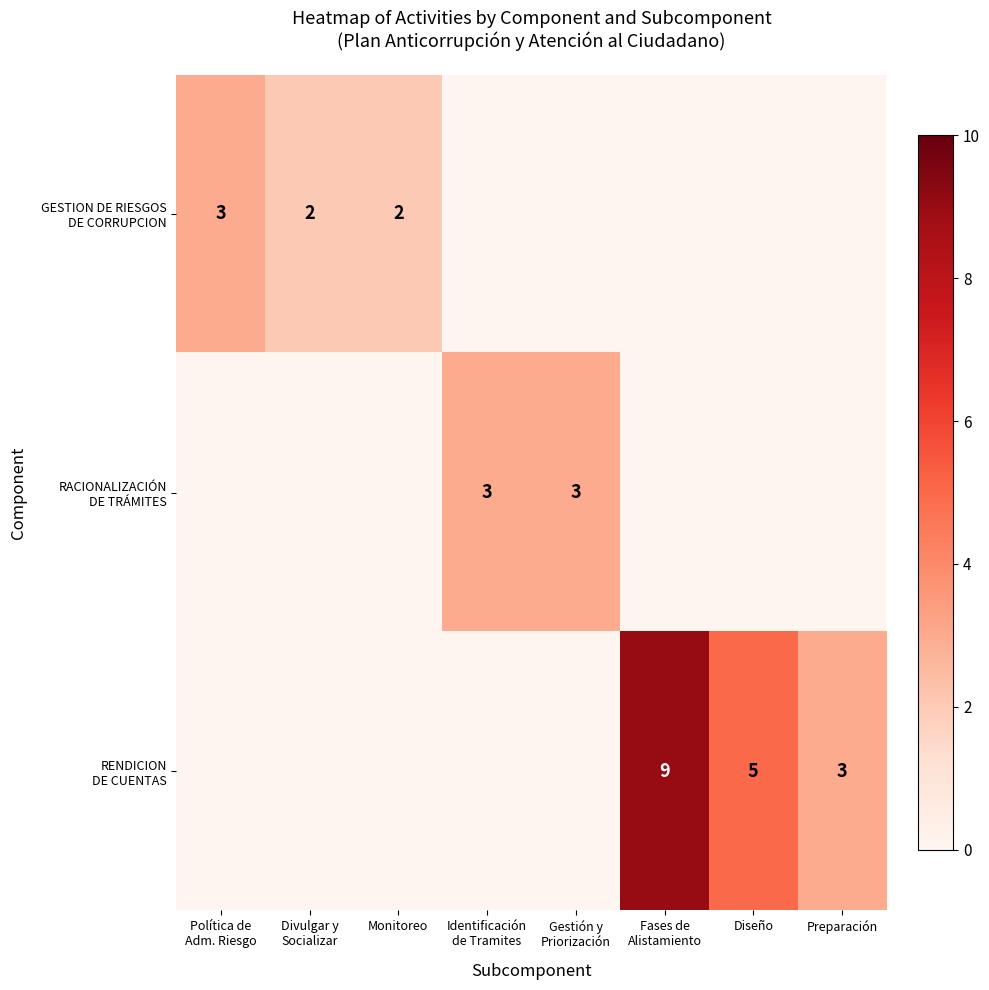

What is the difference between the maximum and minimum values in the GESTION DE RIESGOS DE CORRUPCION series?

3